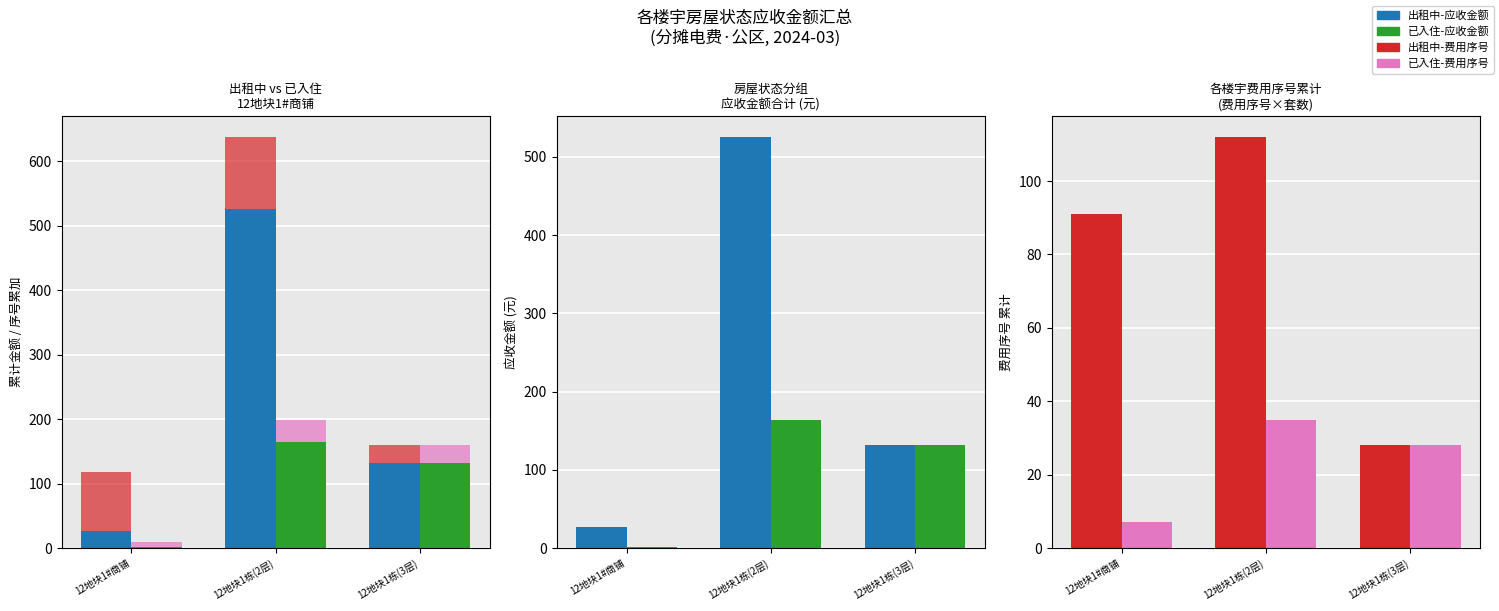

Rank the categories by 已入住-费用序号 value from highest to lowest.

12地块1栋(2层), 12地块1栋(3层), 12地块1#商铺